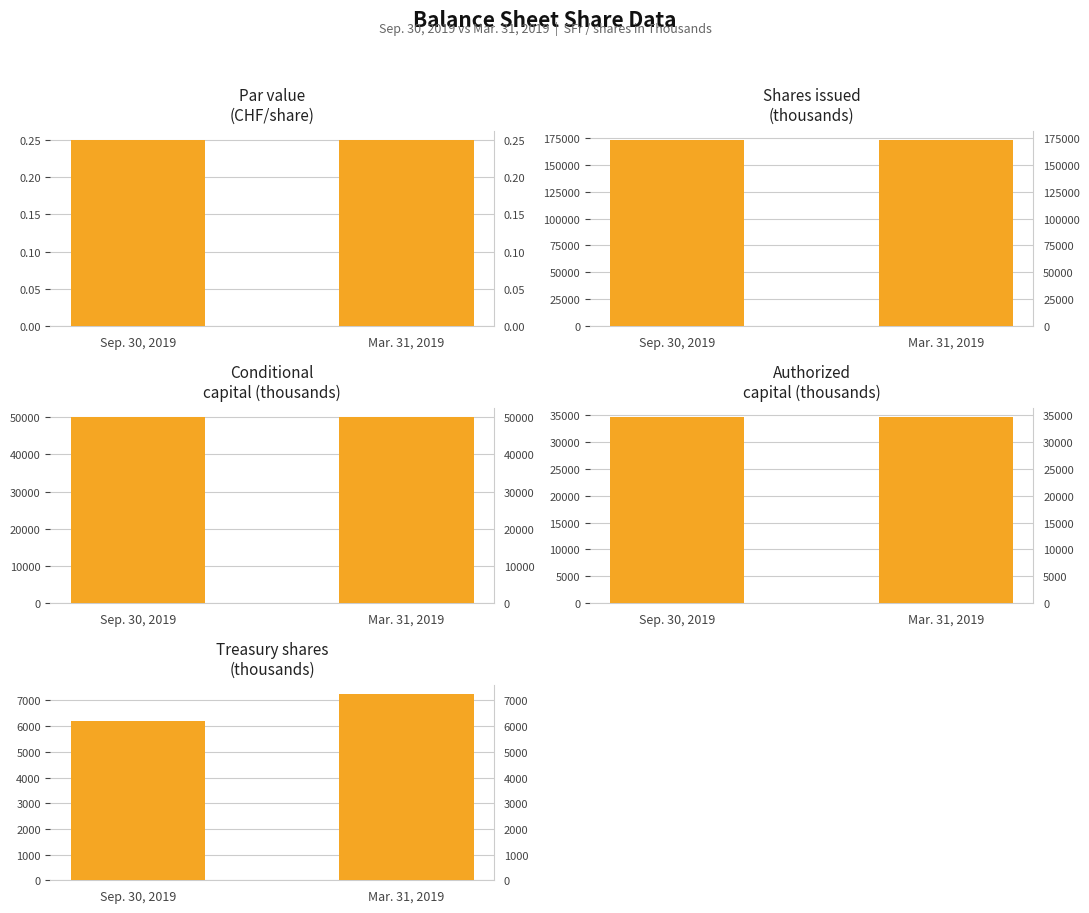

Is it true that Conditional capital (thousands) equals 28506.6 at Sep. 30, 2019?

False